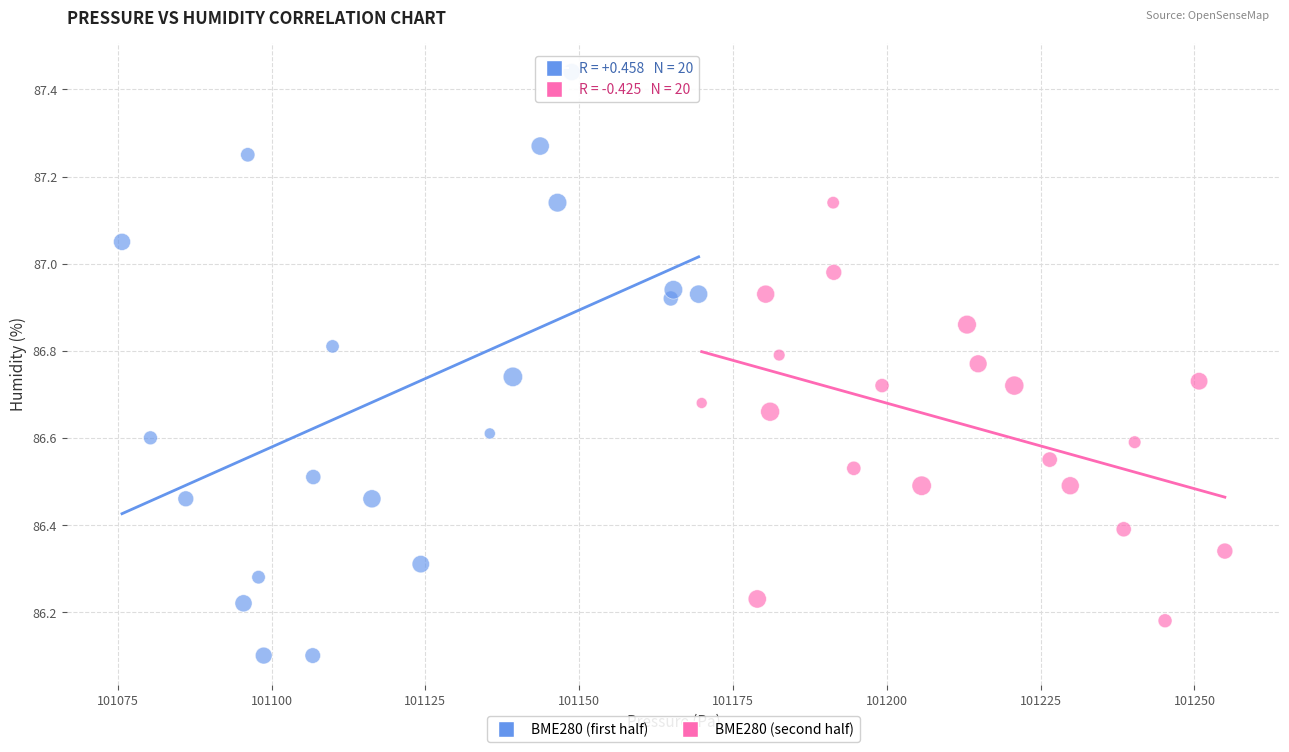

Which series reaches the maximum Y coordinate?

BME280 (first half)